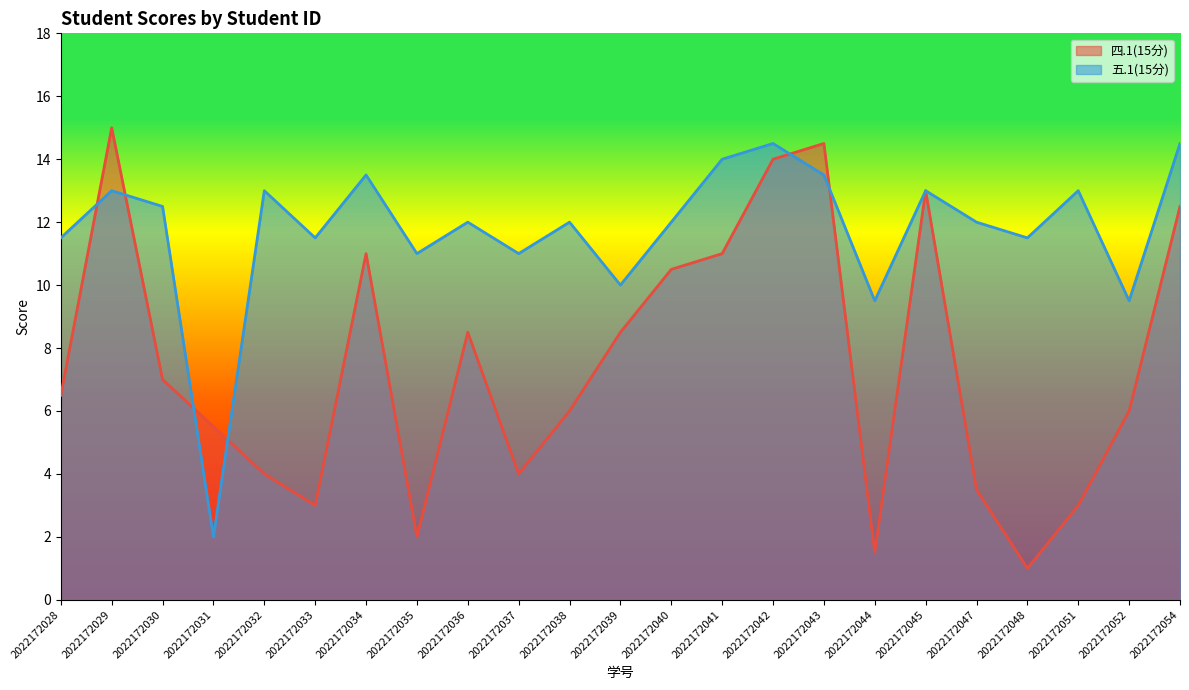

At which category is the sum across all series the highest?

2022172042